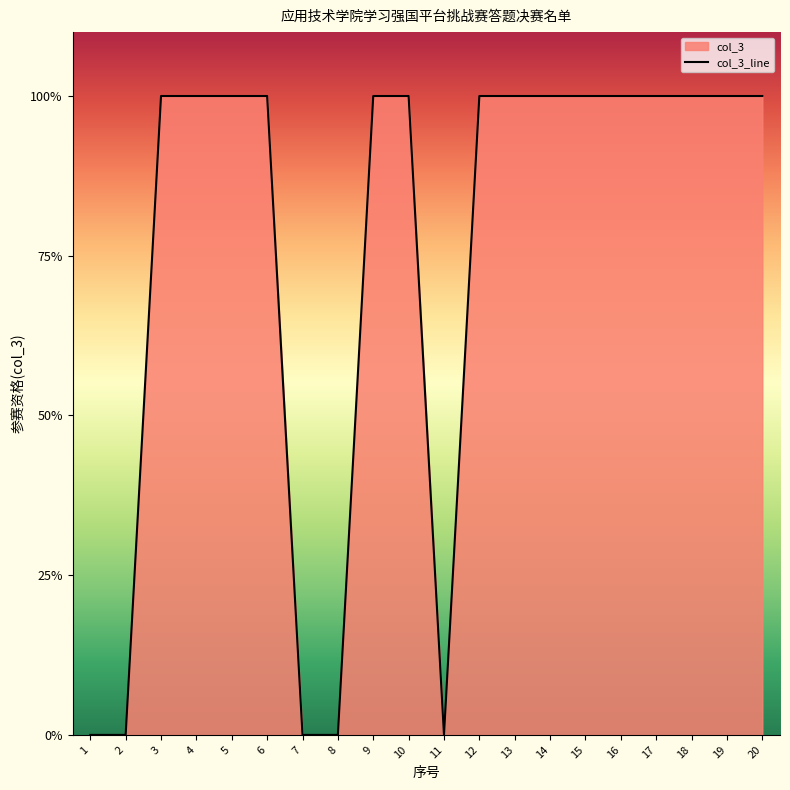

The value at 15 is 0. True or false?

False